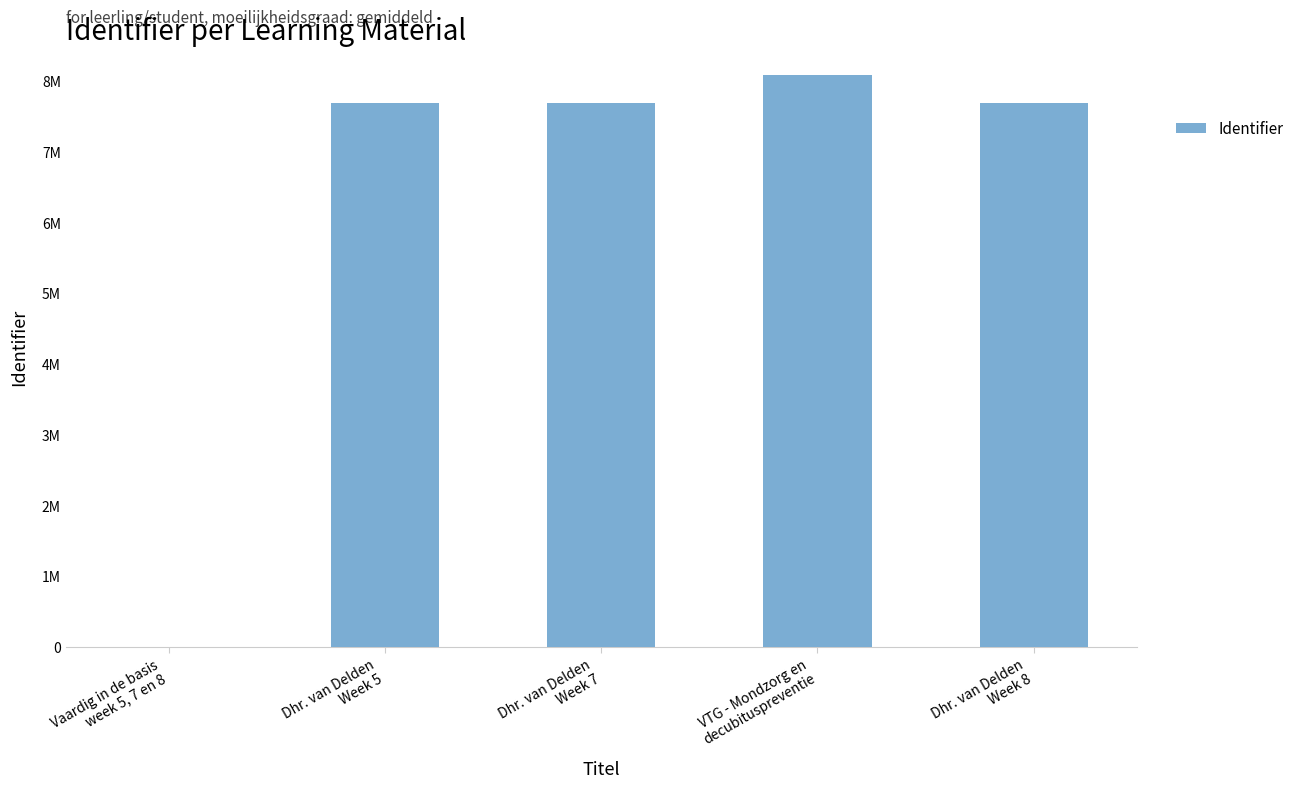

Count the number of values greater than 7693212.

2